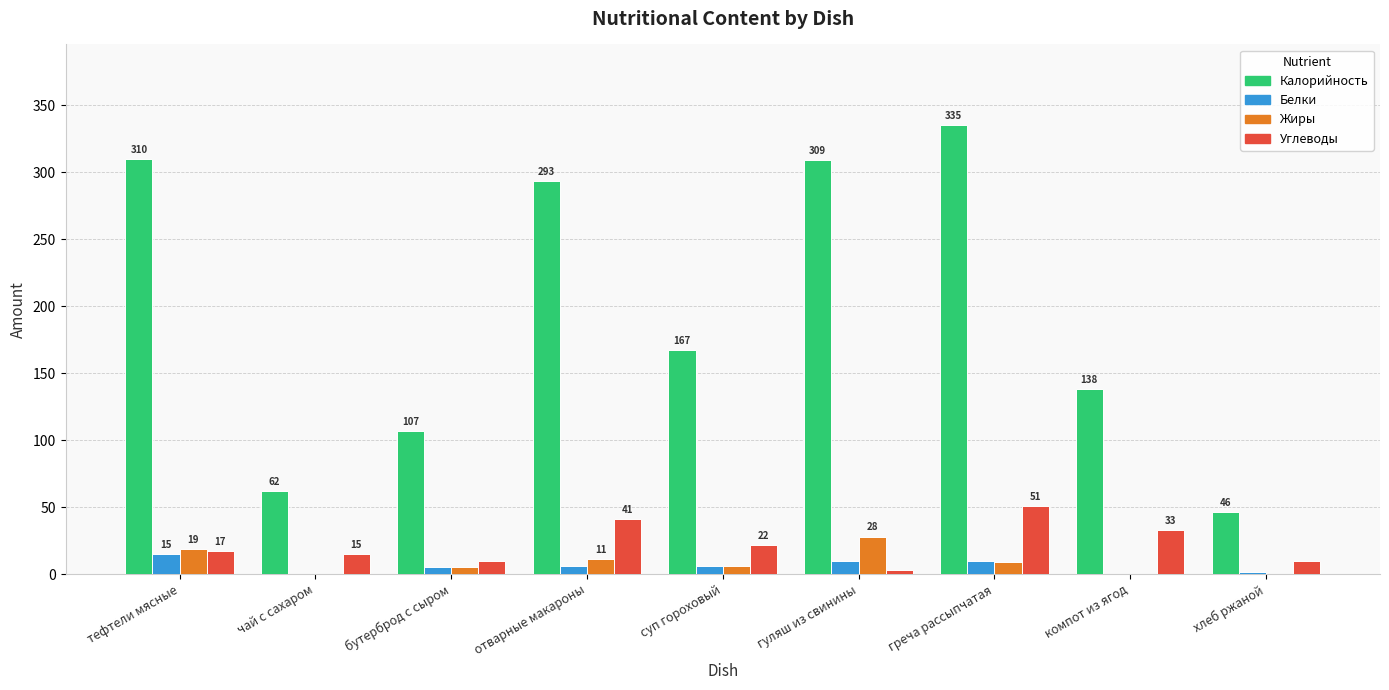

True or false: Жиры has a value of 0.2 at хлеб ржаной.

True